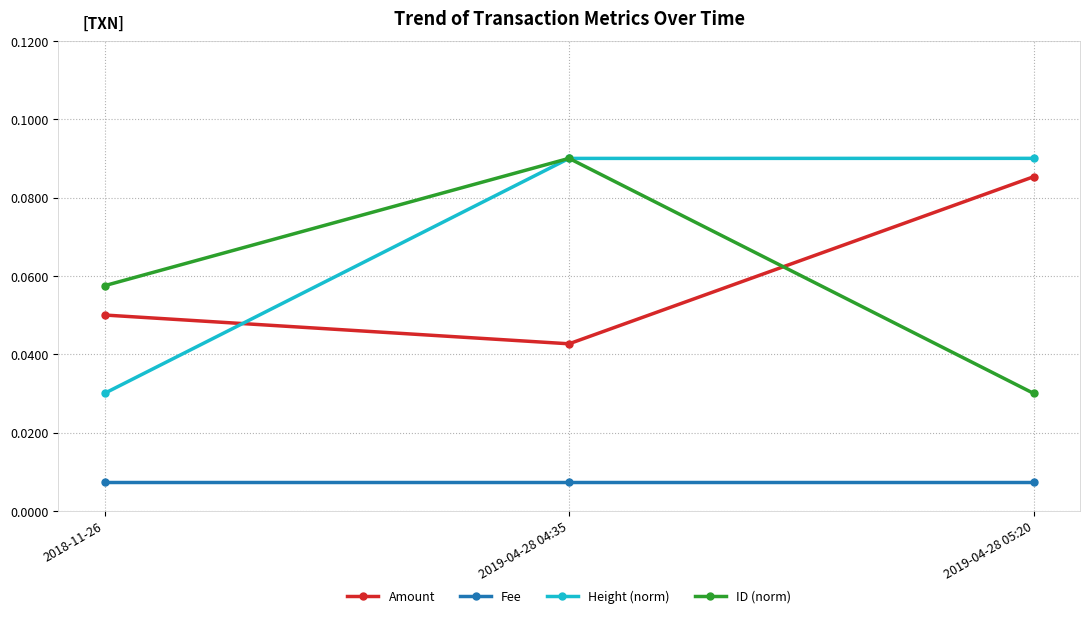

How many series are shown in this chart?

4